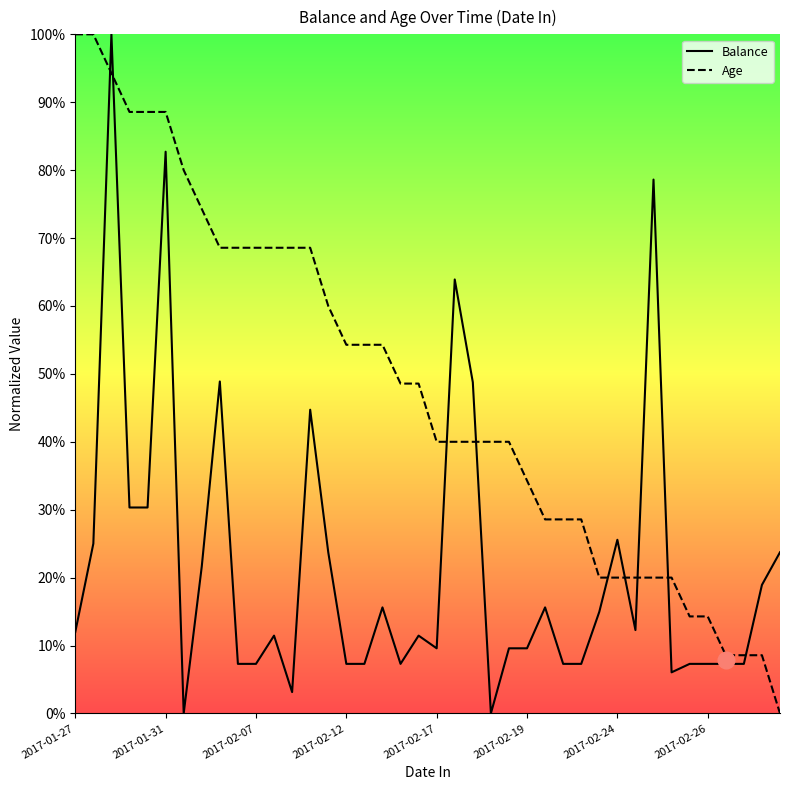

Rank the series by their maximum value, from lowest to highest.

Age, Balance